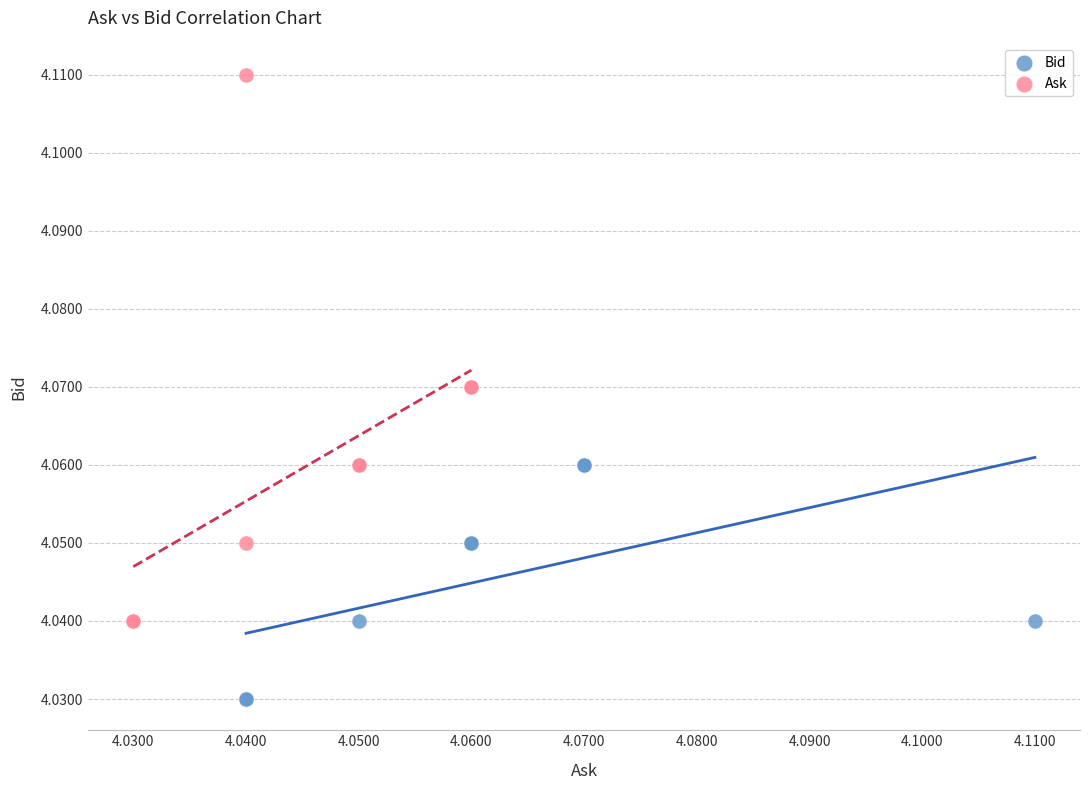

Which series contains the highest Y value?

Ask